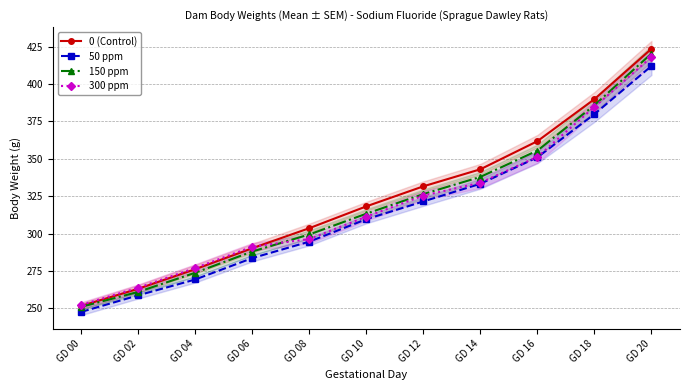

At GD 16, list the series in order from largest to smallest.

0 (Control), 150 ppm, 300 ppm, 50 ppm